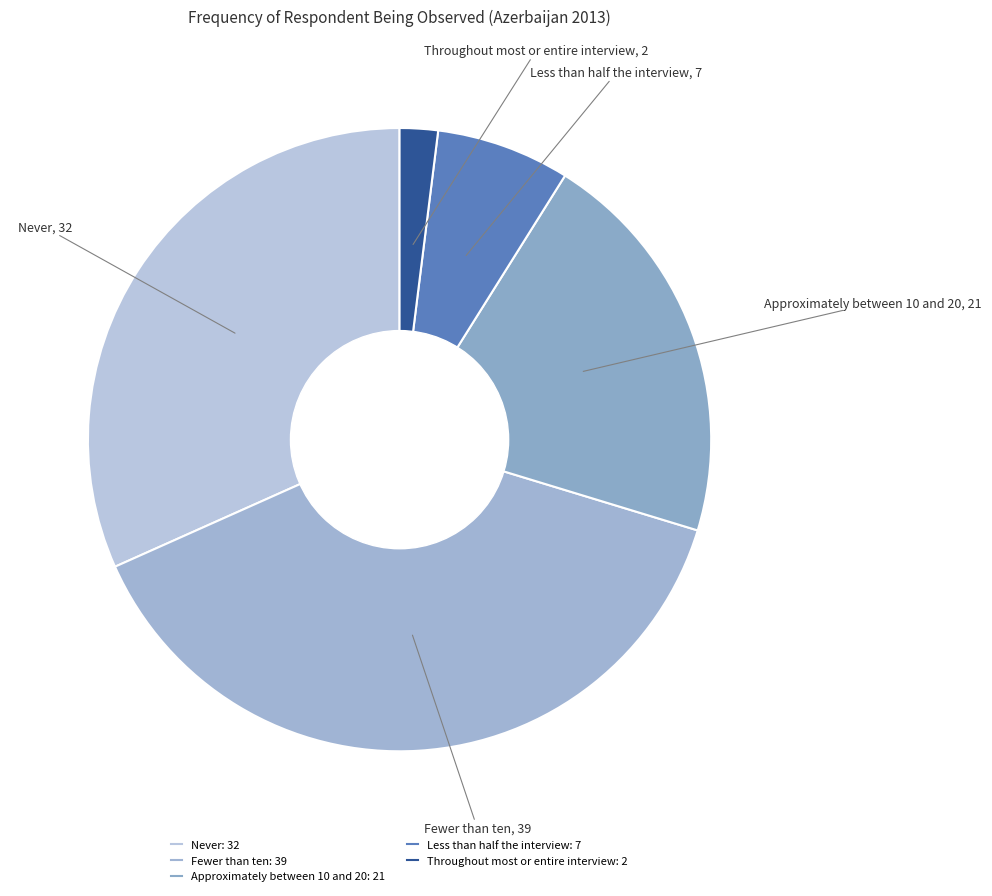

Rank the categories by value from lowest to highest.

Throughout most or entire interview, Less than half the interview, Approximately between 10 and 20, Never, Fewer than ten